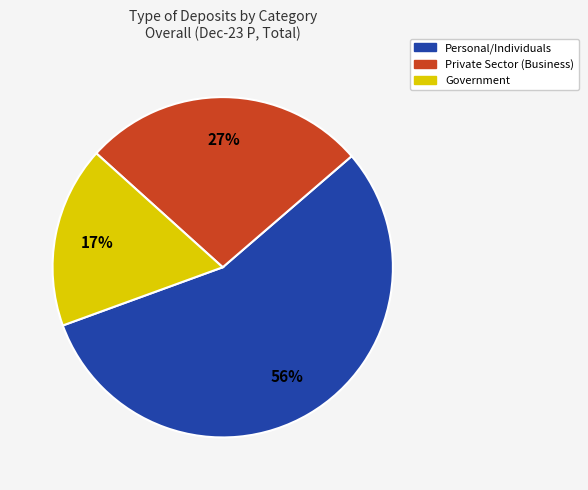

To the nearest percent, what portion does Private Sector (Business) represent?

27%